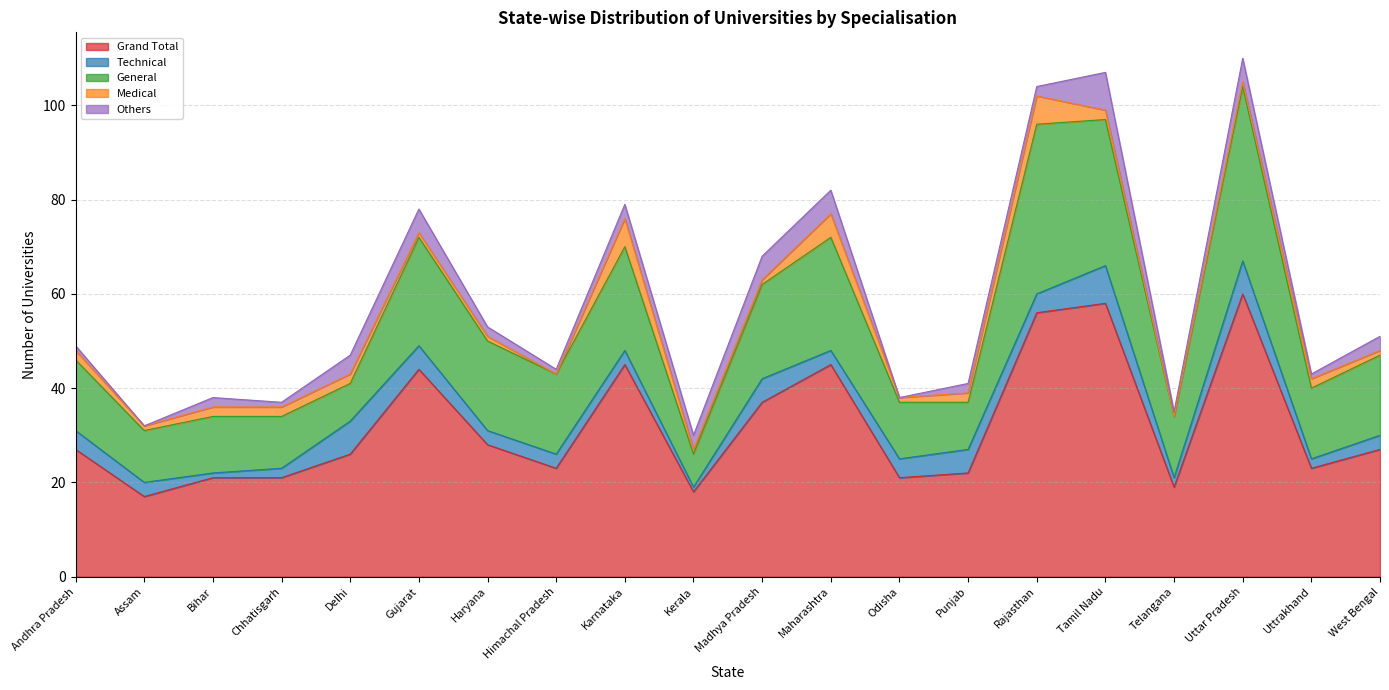

True or false: Technical and General intersect in this chart.

False